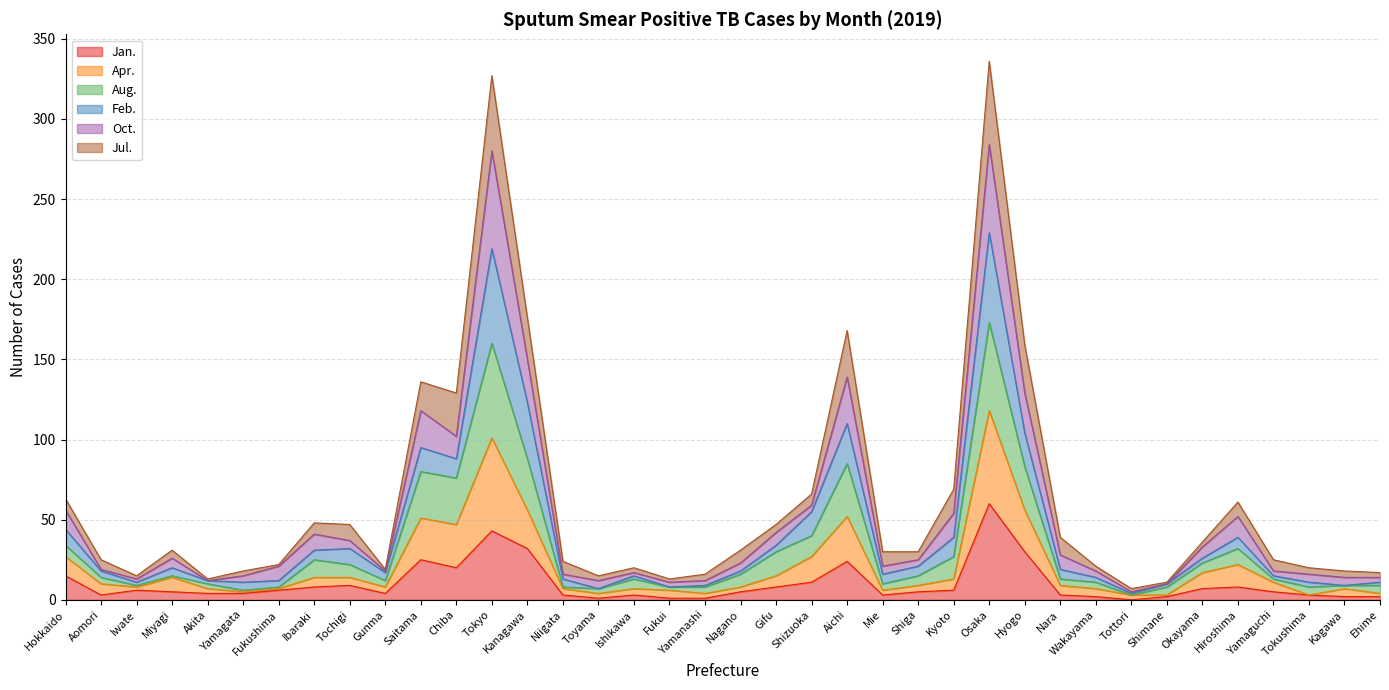

The Jan. series shows 30 at Hyogo. True or false?

True